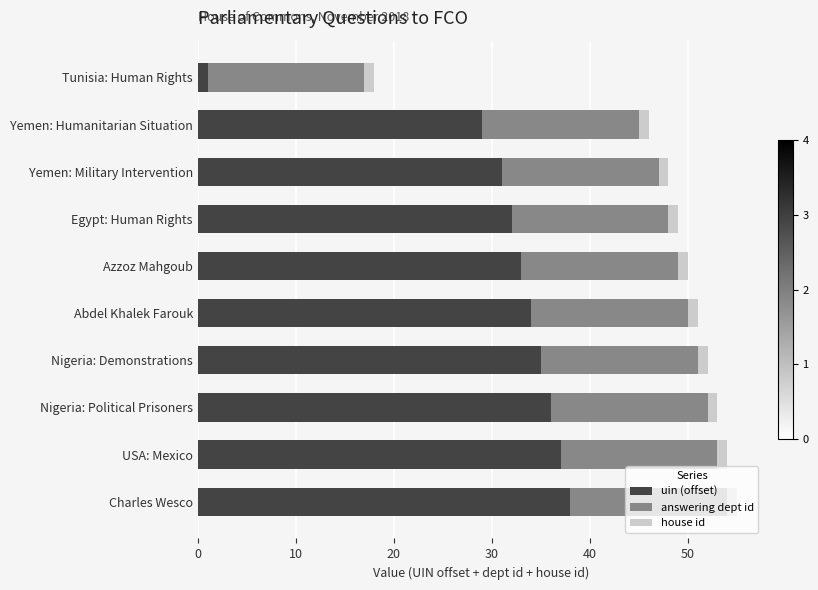

What is the difference between the second highest and second lowest values in the uin (offset) series?

8